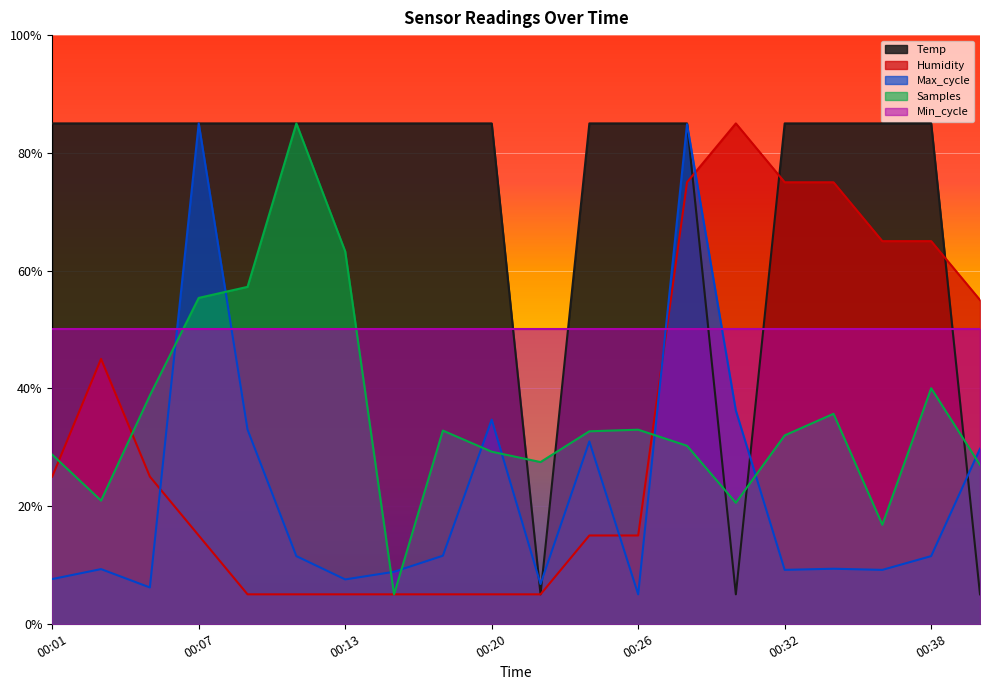

The Samples series shows 38.8 at 00:05. True or false?

True